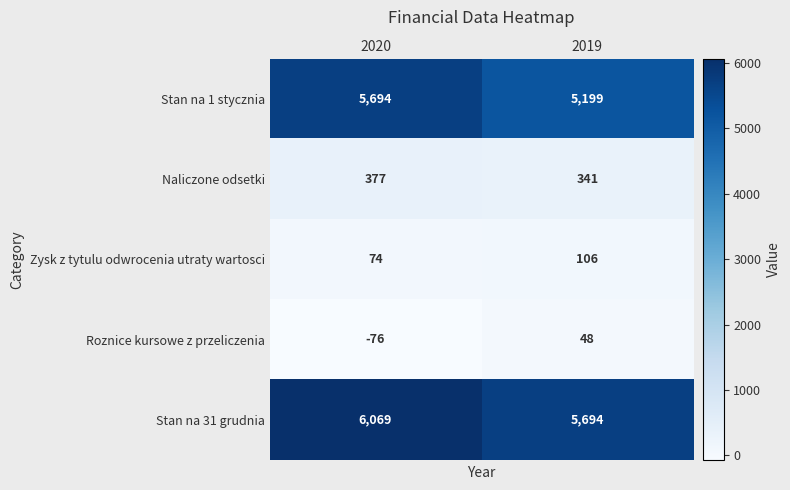

What is the total value across all series at 2020?

12138